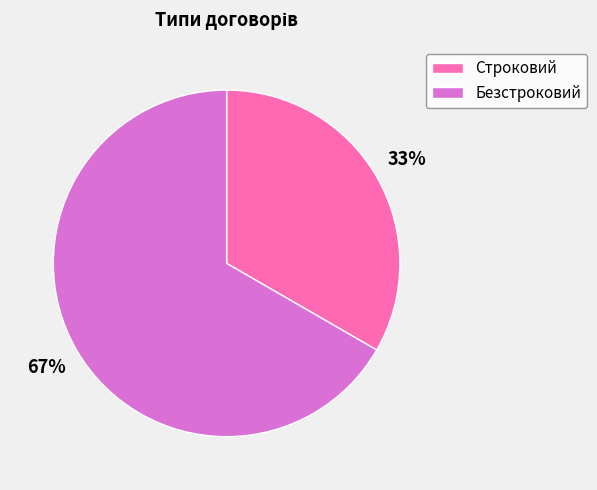

How many segments does this pie chart have?

2